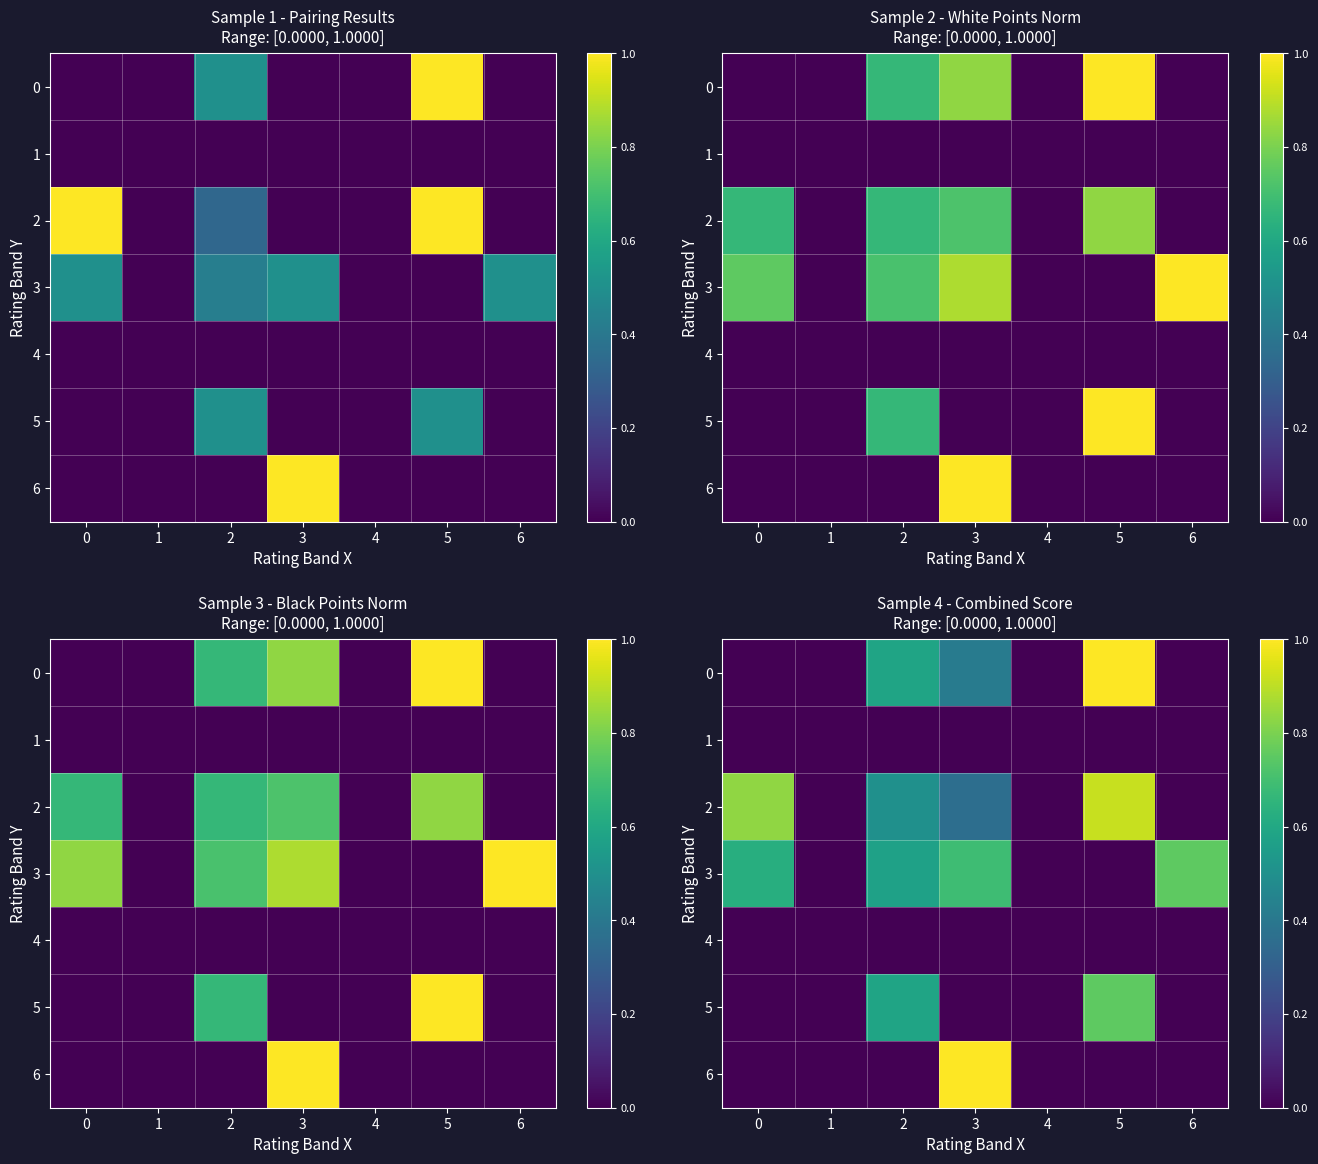

What is the sum of all 3 values?

2.6